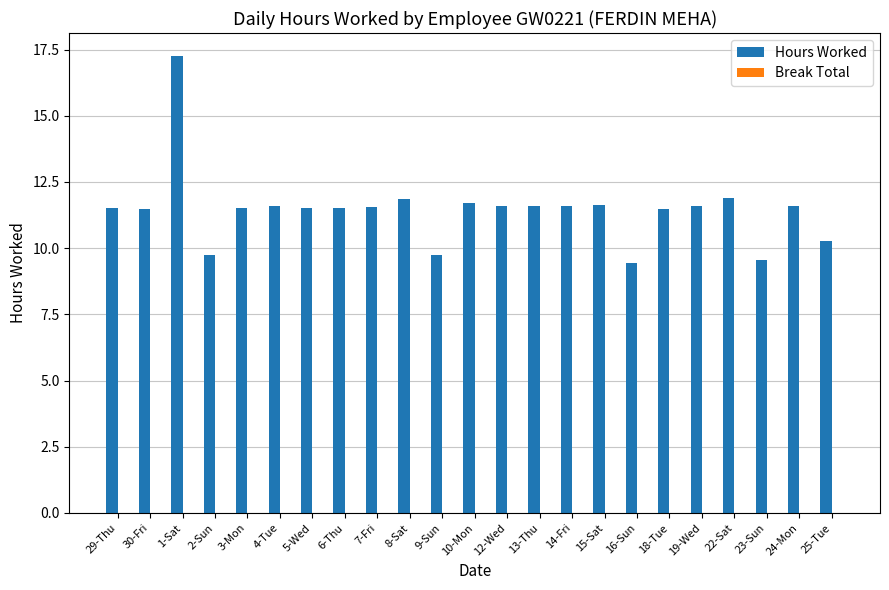

What is the smallest value displayed?

9.4